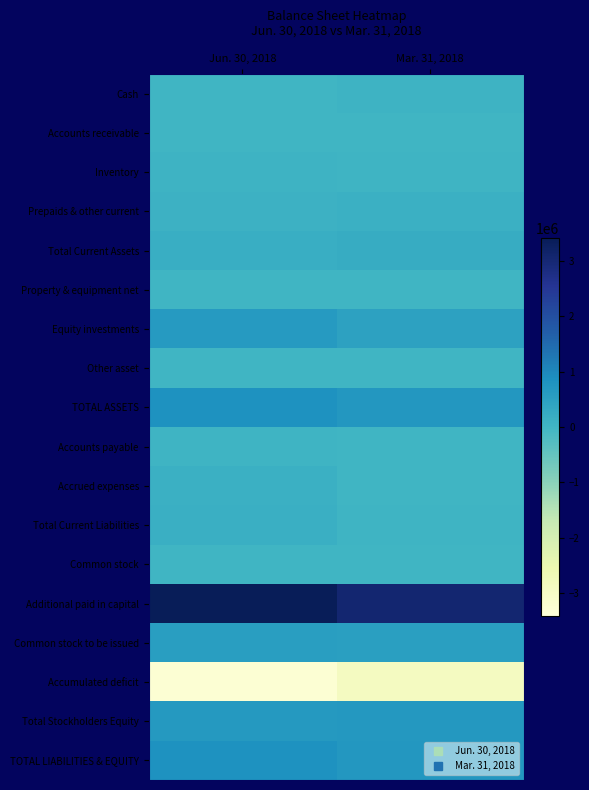

Reading left to right, extract all data points from this chart.

Cash: Jun. 30, 2018=3398	Mar. 31, 2018=60934
Accounts receivable: Jun. 30, 2018=13805	Mar. 31, 2018=12386
Inventory: Jun. 30, 2018=54393	Mar. 31, 2018=29074
Prepaids & other current: Jun. 30, 2018=97850	Mar. 31, 2018=124455
Total Current Assets: Jun. 30, 2018=169446	Mar. 31, 2018=226849
Property & equipment net: Jun. 30, 2018=4148	Mar. 31, 2018=4441
Equity investments: Jun. 30, 2018=627466	Mar. 31, 2018=468537
Other asset: Jun. 30, 2018=5500	Mar. 31, 2018=5500
TOTAL ASSETS: Jun. 30, 2018=806560	Mar. 31, 2018=705327
Accounts payable: Jun. 30, 2018=35054	Mar. 31, 2018=21846
Accrued expenses: Jun. 30, 2018=120596	Mar. 31, 2018=14039
Total Current Liabilities: Jun. 30, 2018=158244	Mar. 31, 2018=35885
Common stock: Jun. 30, 2018=107	Mar. 31, 2018=105
Additional paid in capital: Jun. 30, 2018=3414000	Mar. 31, 2018=3054297
Common stock to be issued: Jun. 30, 2018=546926	Mar. 31, 2018=526000
Accumulated deficit: Jun. 30, 2018=-3297434	Mar. 31, 2018=-2901933
Total Stockholders Equity: Jun. 30, 2018=648316	Mar. 31, 2018=669442
TOTAL LIABILITIES & EQUITY: Jun. 30, 2018=806560	Mar. 31, 2018=705327